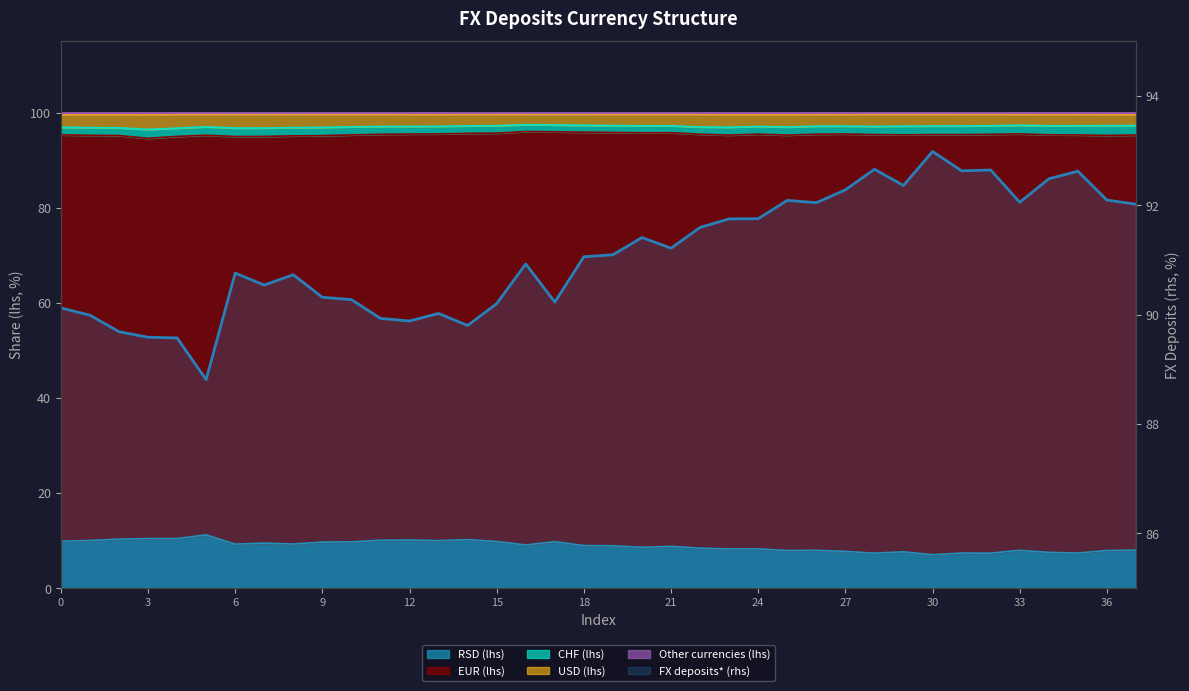

How many data points are above 91?

20